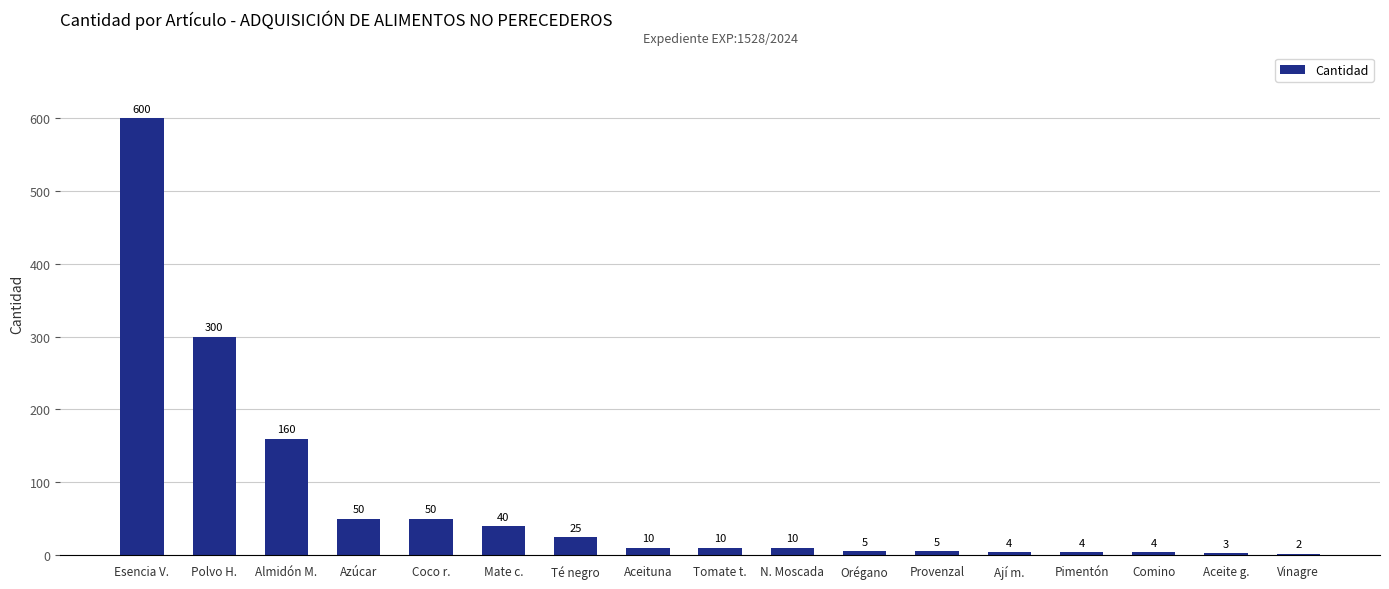

Reading left to right, extract all data points from this chart.

600	300	160	50	50	40	25	10	10	10	5	5	4	4	4	3	2